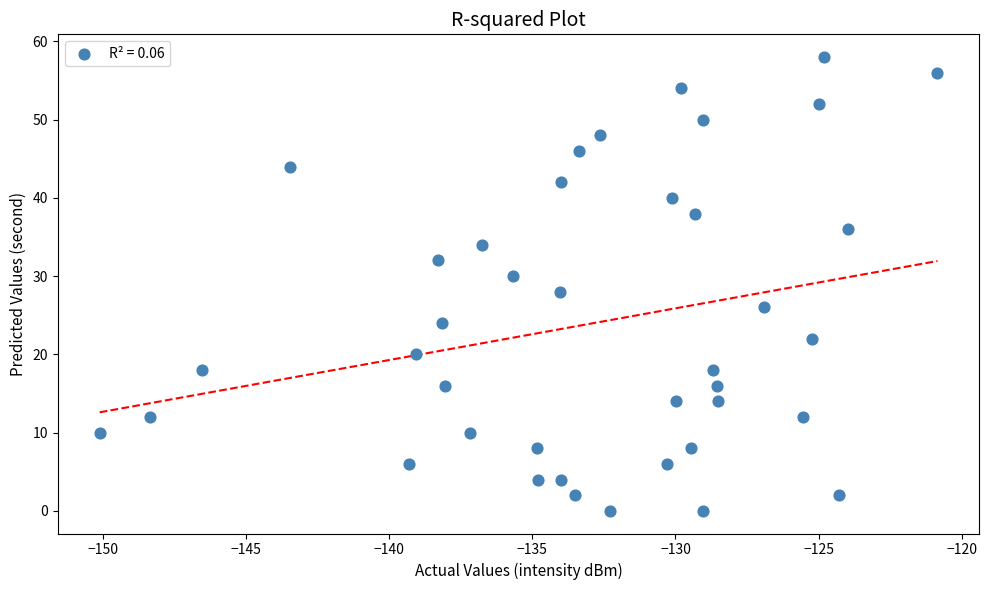

What is the range of Y values (max minus min)?

58